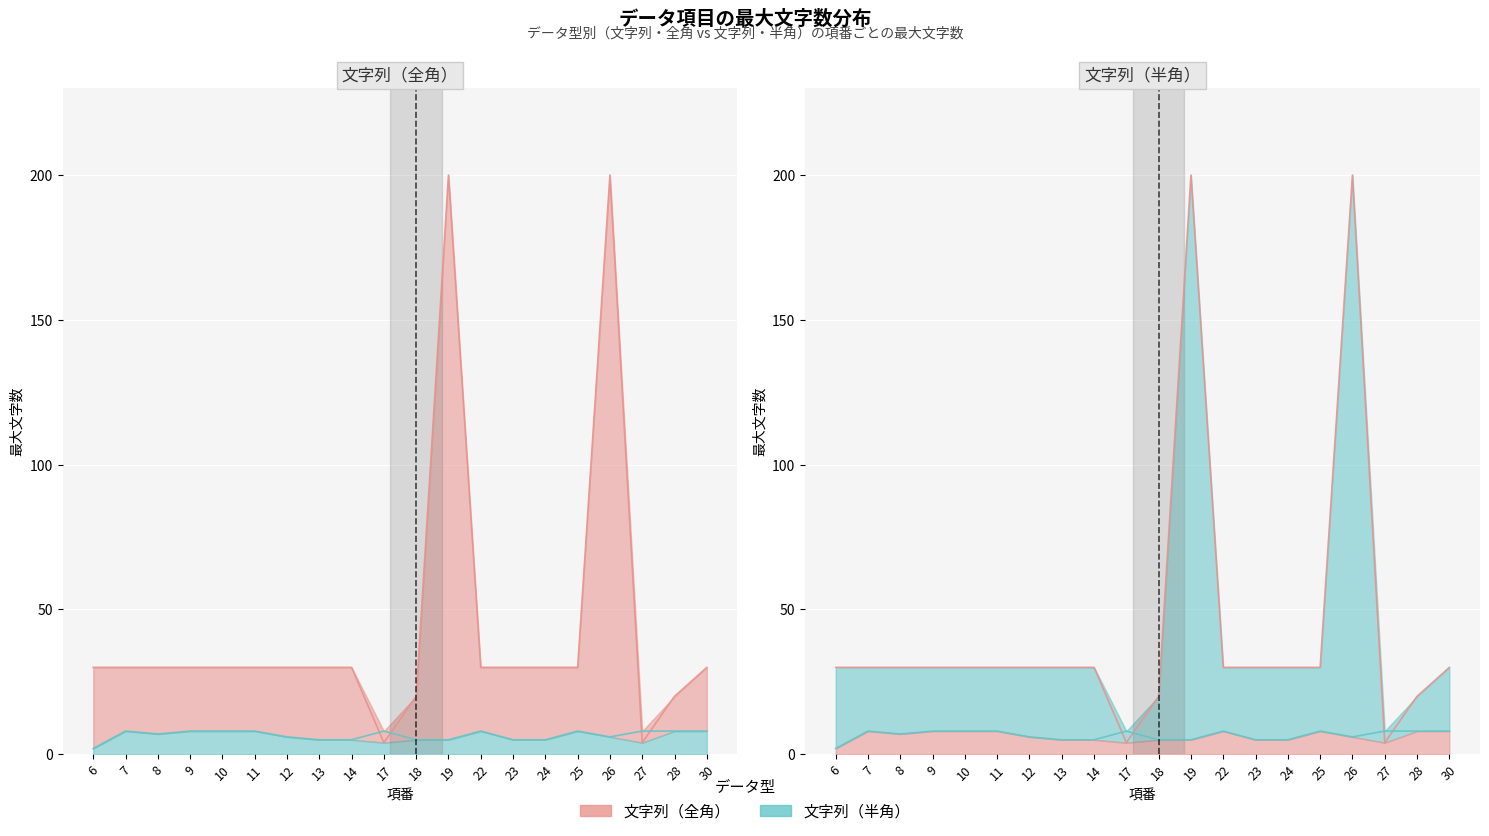

At which category is the sum across all series the highest?

26